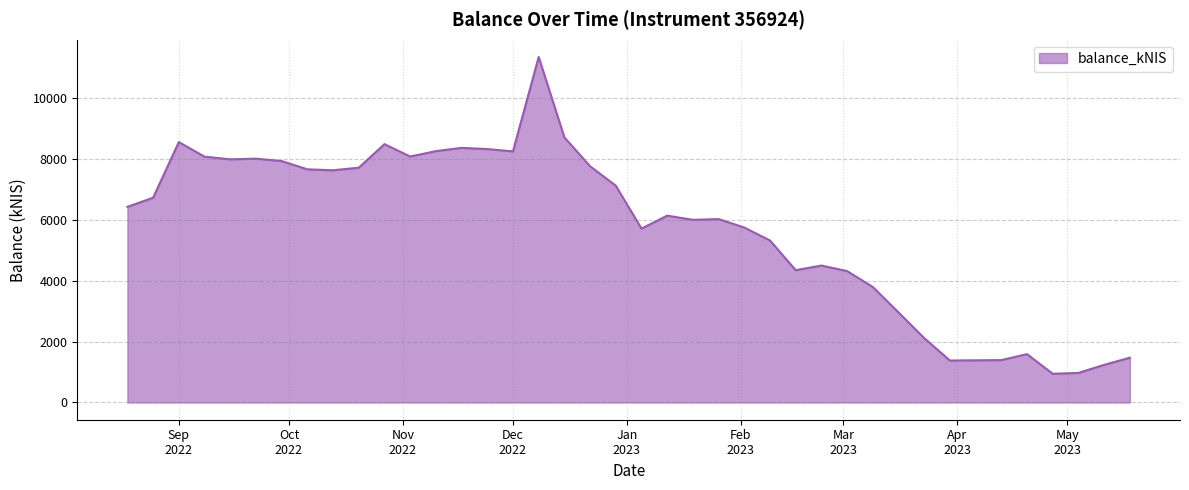

What is the greatest value displayed?

11363.0